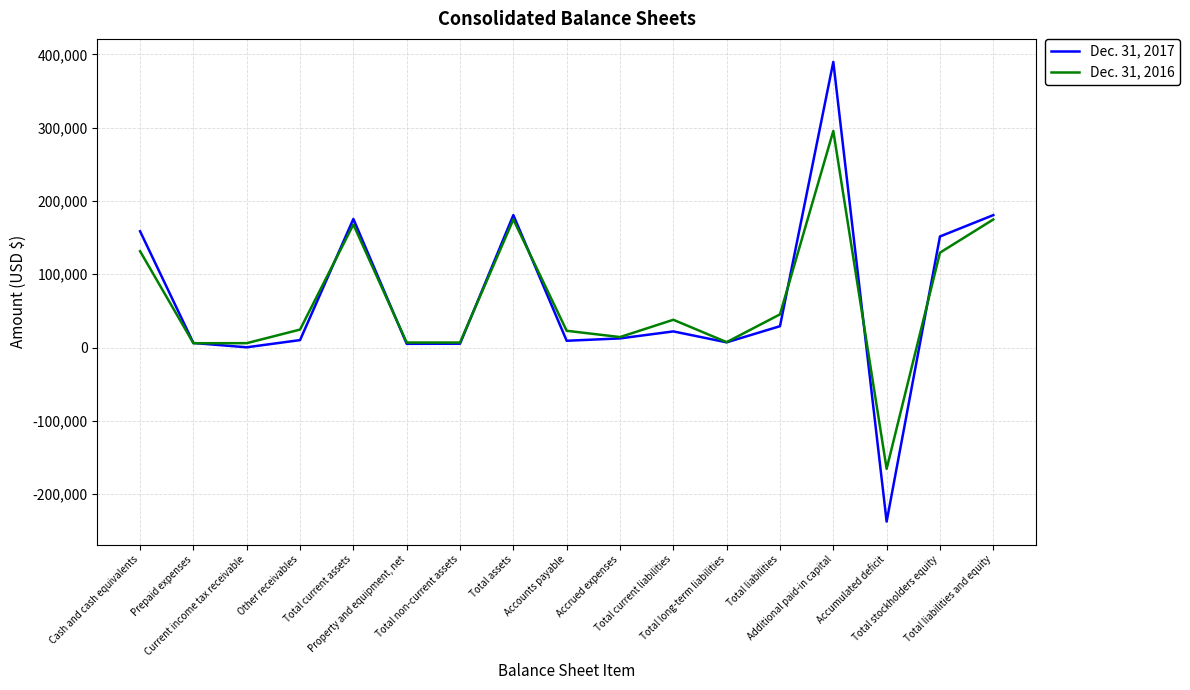

The value of Dec. 31, 2017 at Additional paid-in capital is 389786. True or false?

True